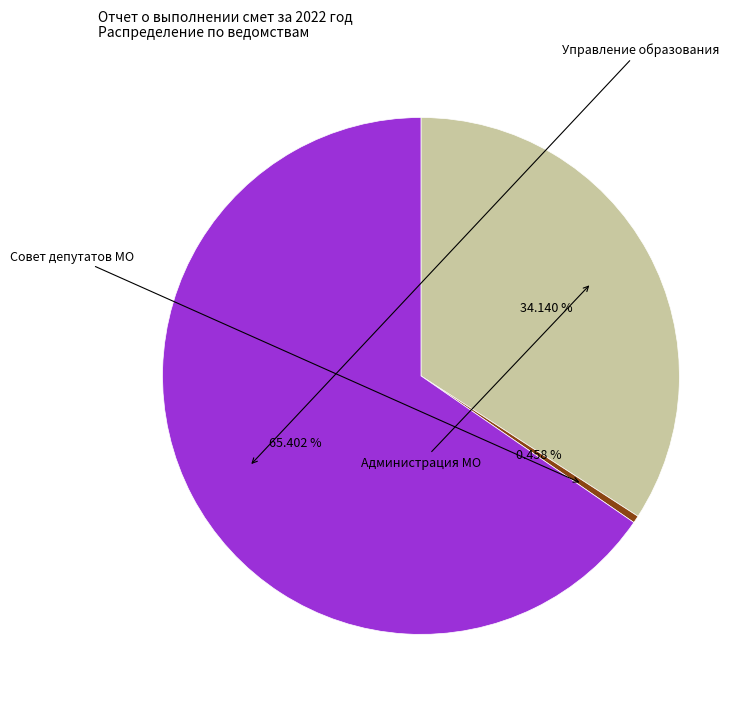

Does any single category account for the majority?

Yes